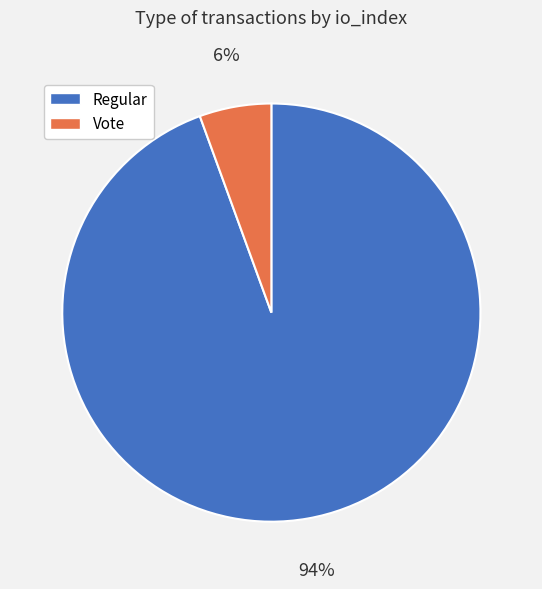

To the nearest percent, what is the average slice percentage?

50%